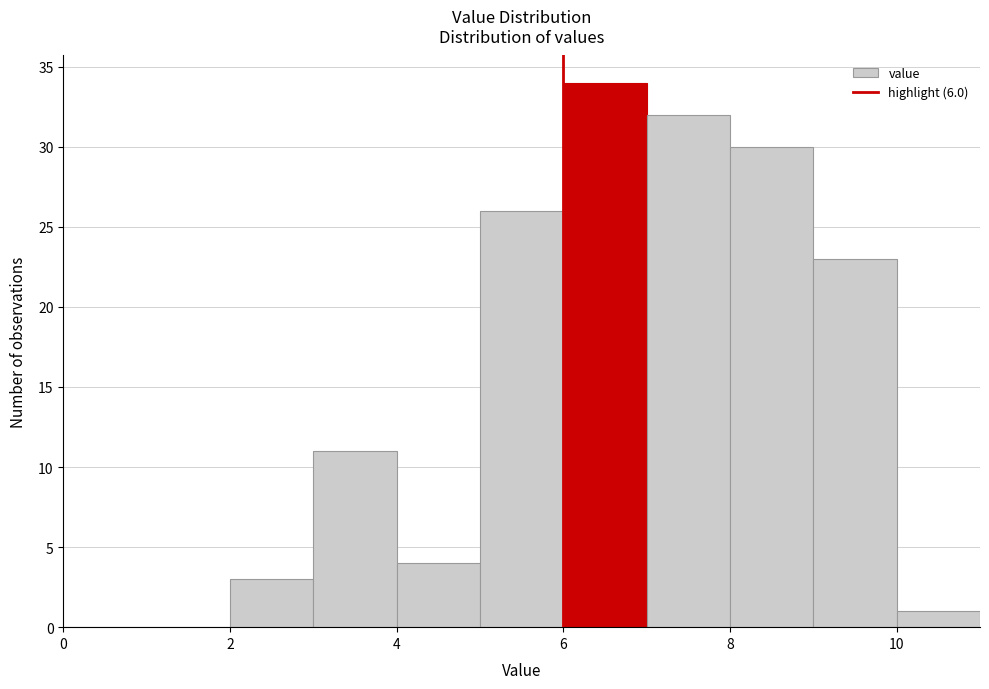

Reading left to right, transcribe this chart: for each bar, give the range it covers on the x-axis and its height. The values are not printed on the chart, so give them approximately, as read against the axis.

0 to 1: 0
1 to 2: 0
2 to 3: 3
3 to 4: 11
4 to 5: 4
5 to 6: 26
6 to 7: 34
7 to 8: 32
8 to 9: 30
9 to 10: 23
10 to 11: 1